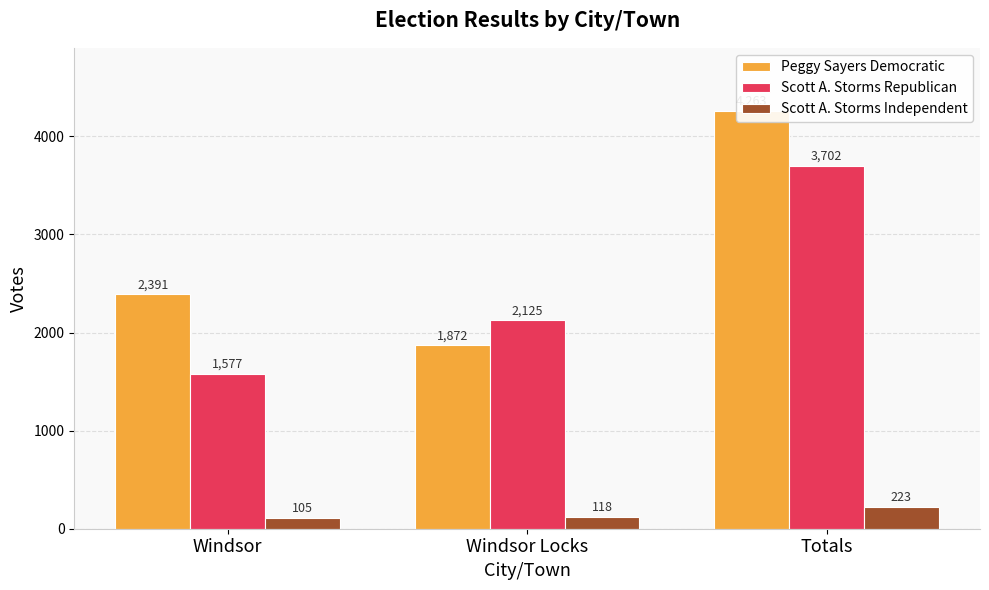

At how many categories does at least one series exceed 2068?

3